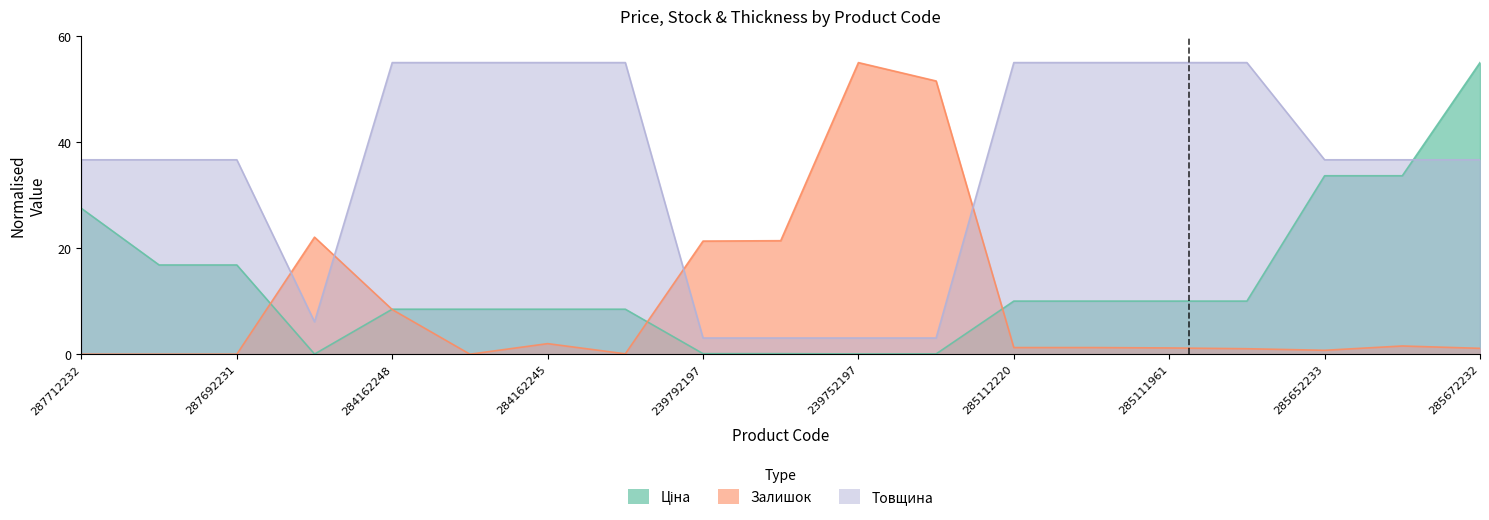

Which series has the widest spread of values?

Залишок